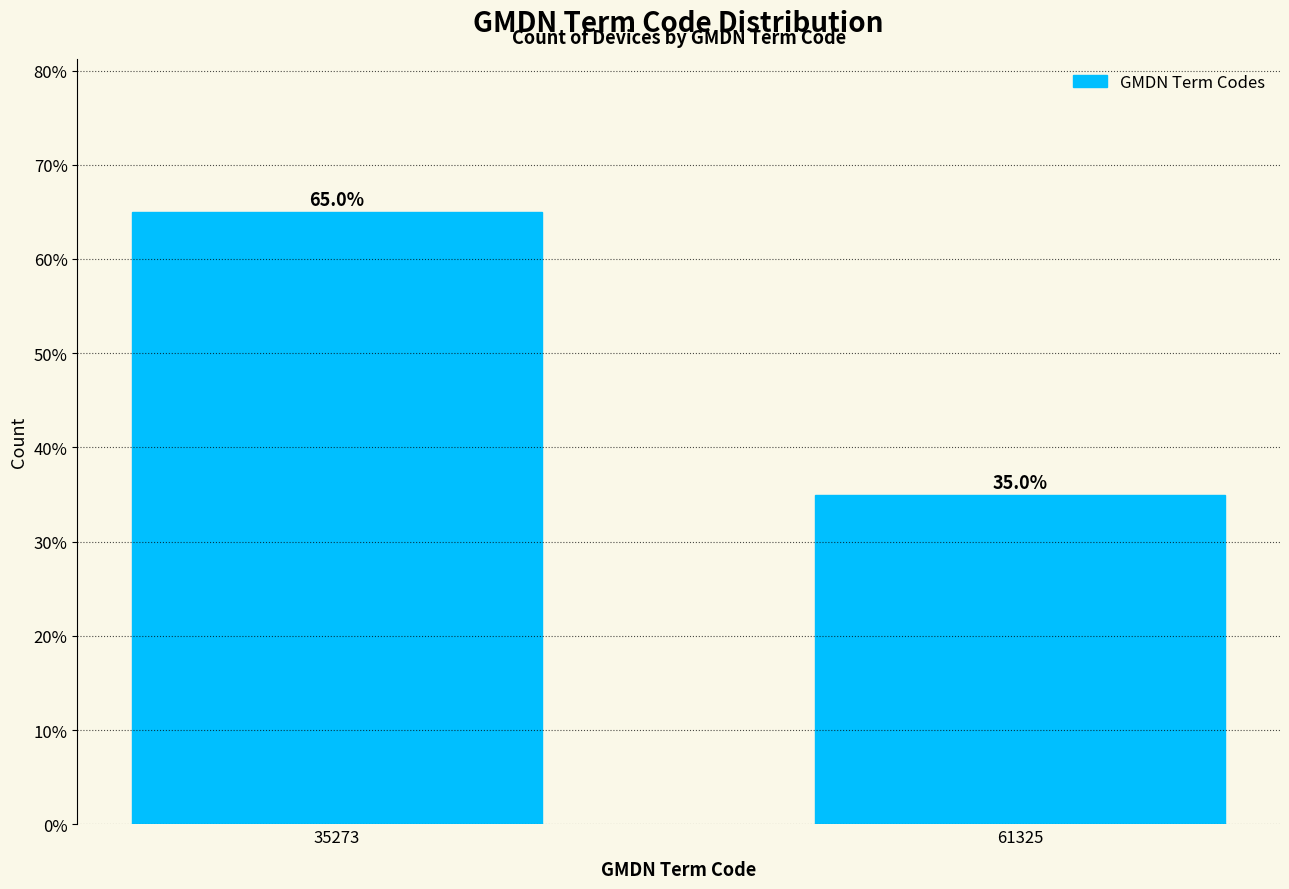

Reading right to left, what are all the values shown in this chart?

35	65